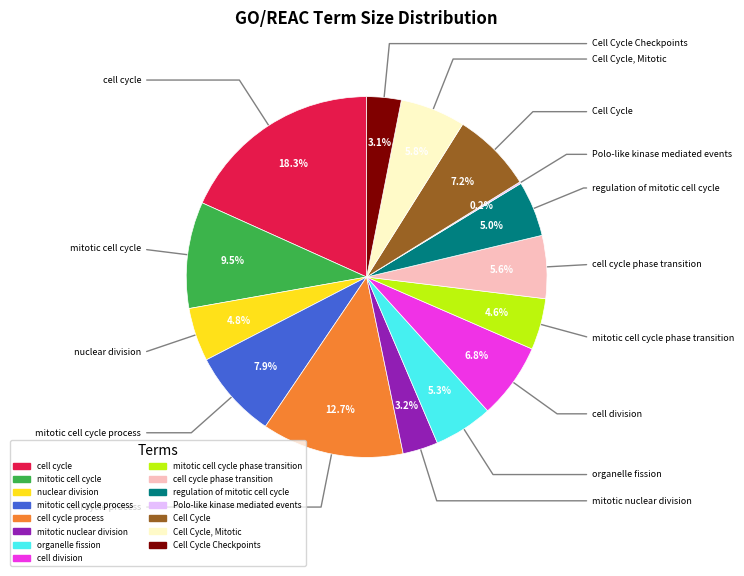

Approximately how many times larger is the value at cell cycle compared to mitotic cell cycle?

1.9